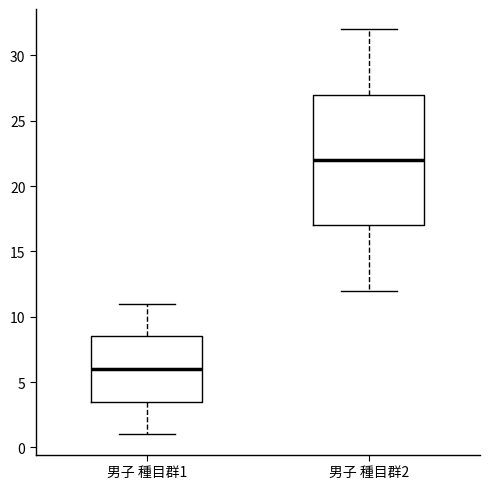

Reading left to right, read every box against the y-axis: the position of its median line, the range the box covers, and the ends of its whiskers. The values are not printed on the chart, so give them approximately, as read against the axis.

男子 種目群1: median 6.0, box 3.5 to 8.5, whiskers 1.0 to 11.0
男子 種目群2: median 22.0, box 17.0 to 27.0, whiskers 12.0 to 32.0